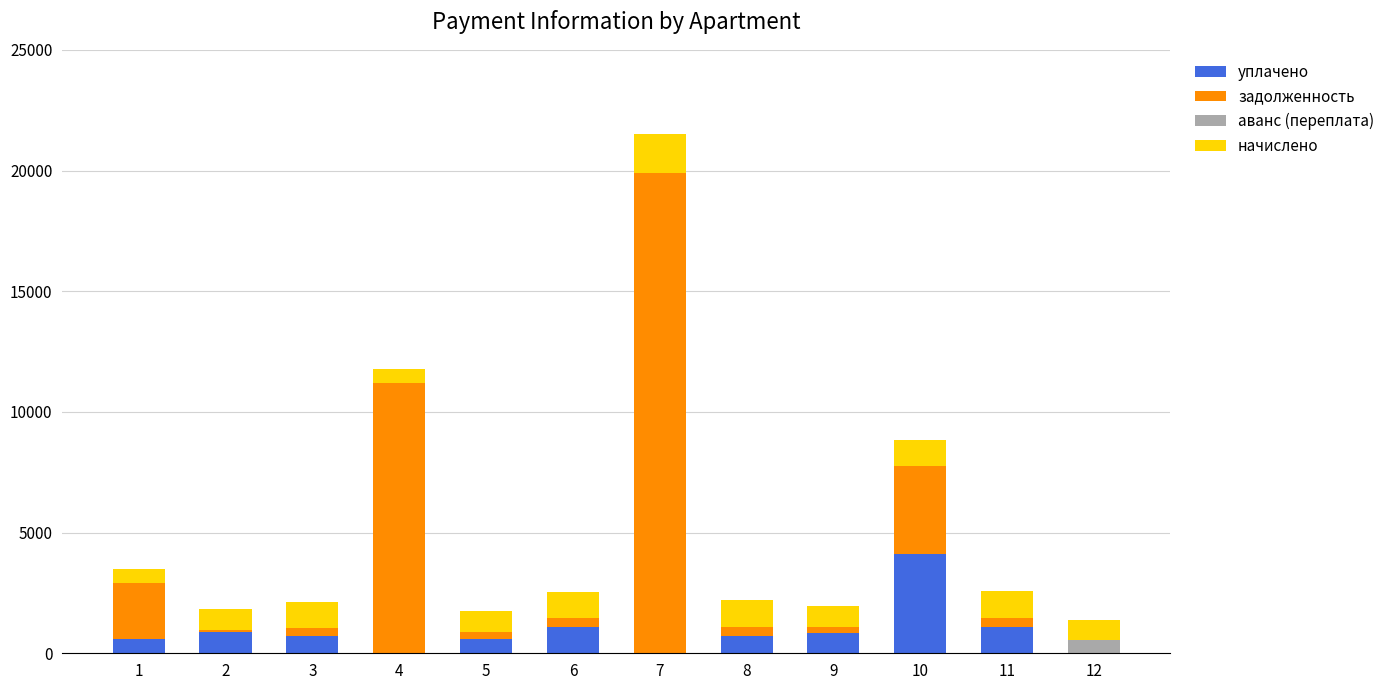

At which category is the sum across all series the highest?

7